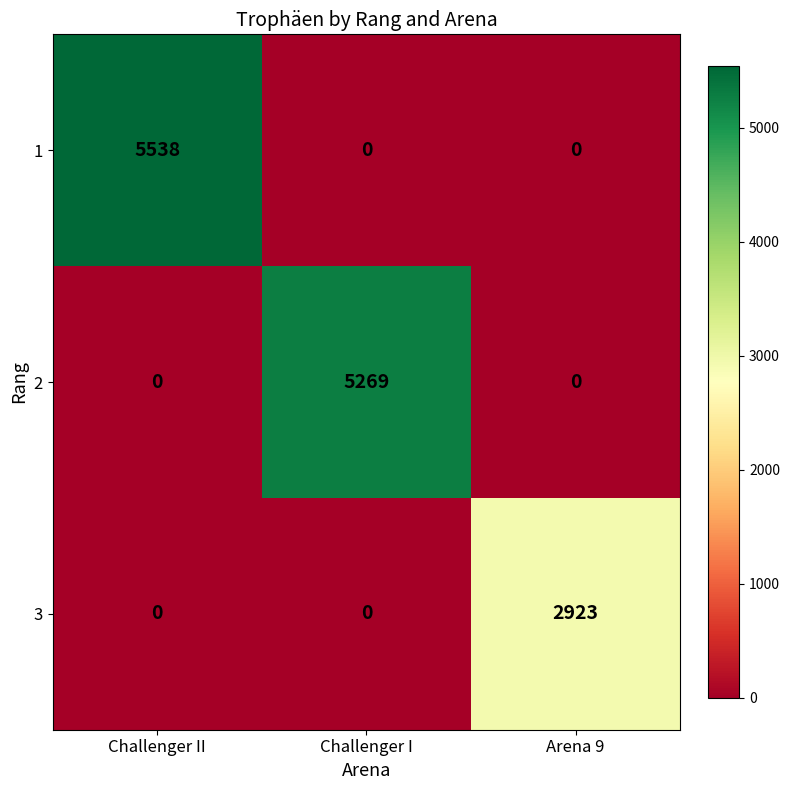

What is the total value across all series at Arena 9?

2923